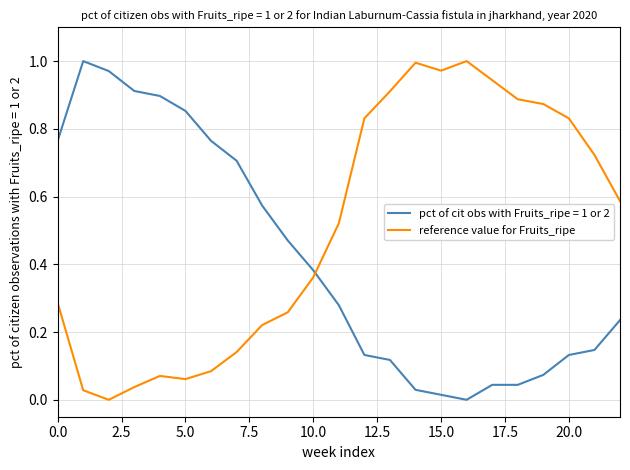

True or false: reference value for Fruits_ripe and pct of cit obs with Fruits_ripe = 1 or 2 cross at least once.

True